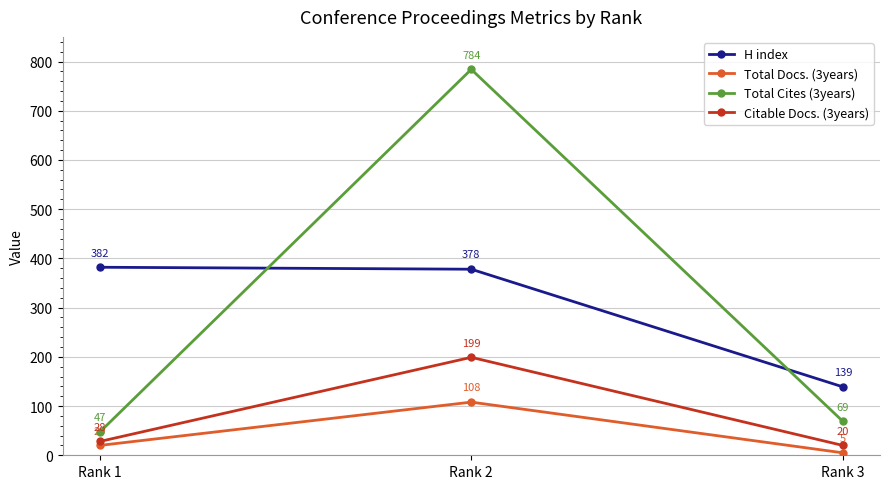

How many lines are shown in the chart?

4